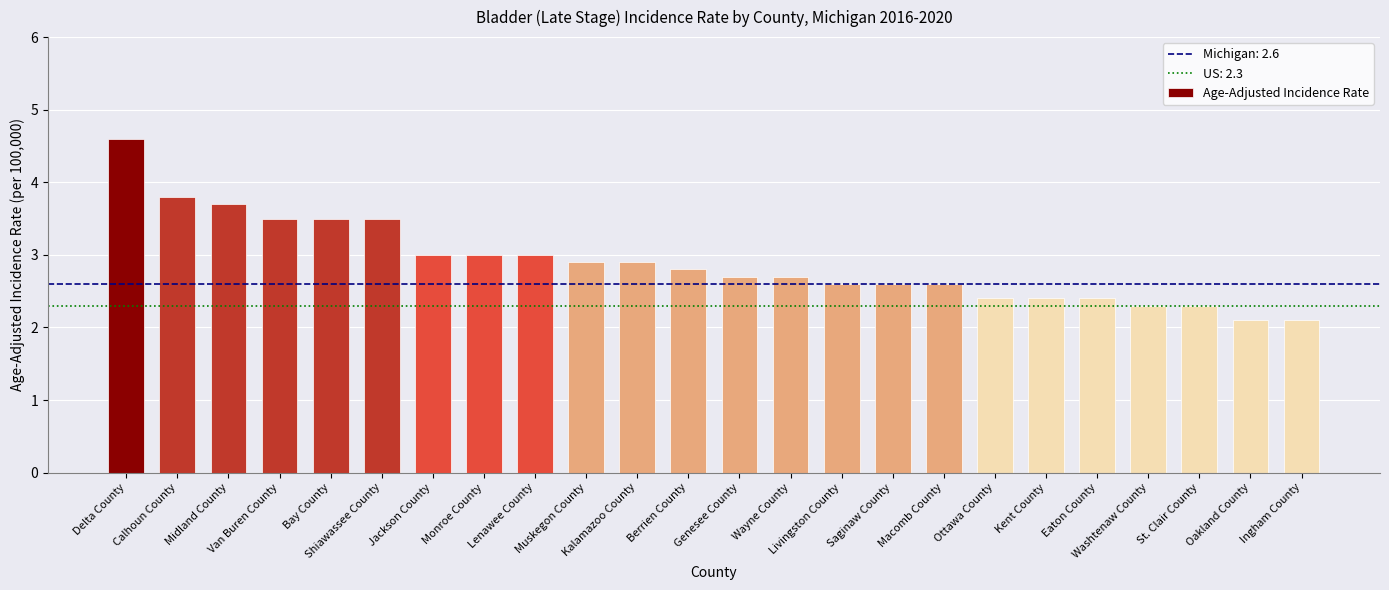

What is the change in value from Ottawa County to Oakland County?

-0.3